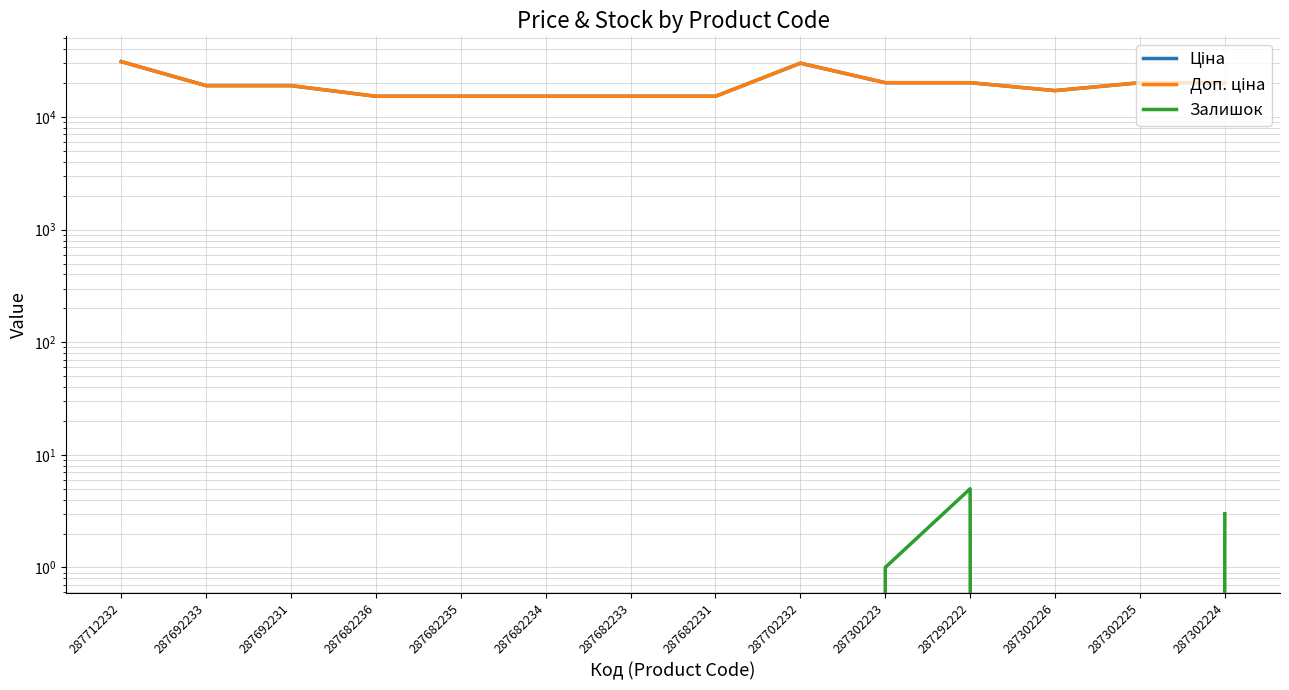

How many interior local valleys does the Доп. ціна series have?

1